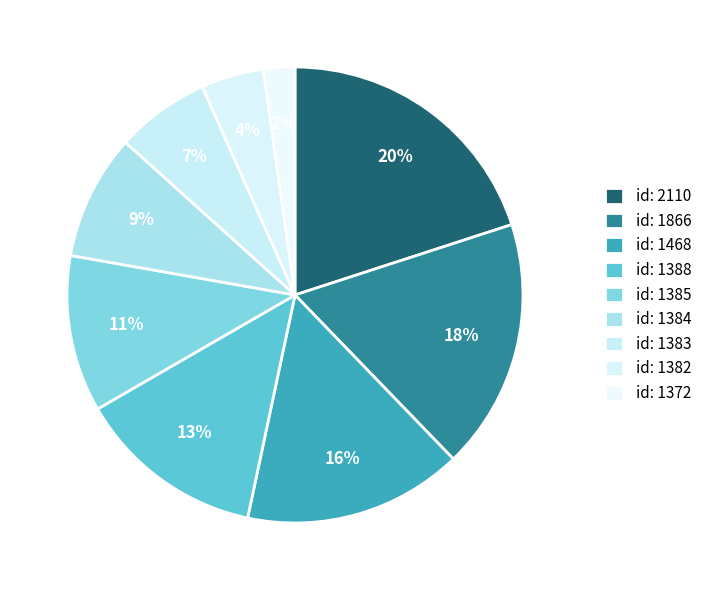

Count the number of slices in the pie.

9